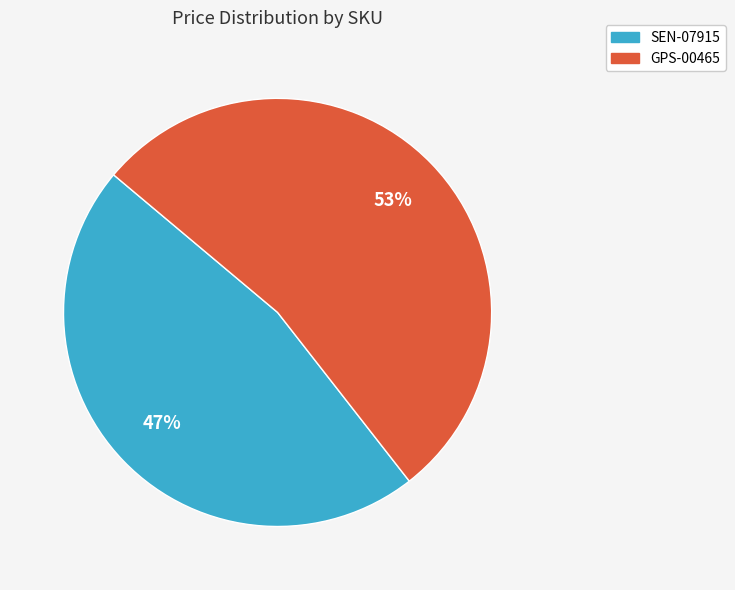

Which slice is the largest?

GPS-00465